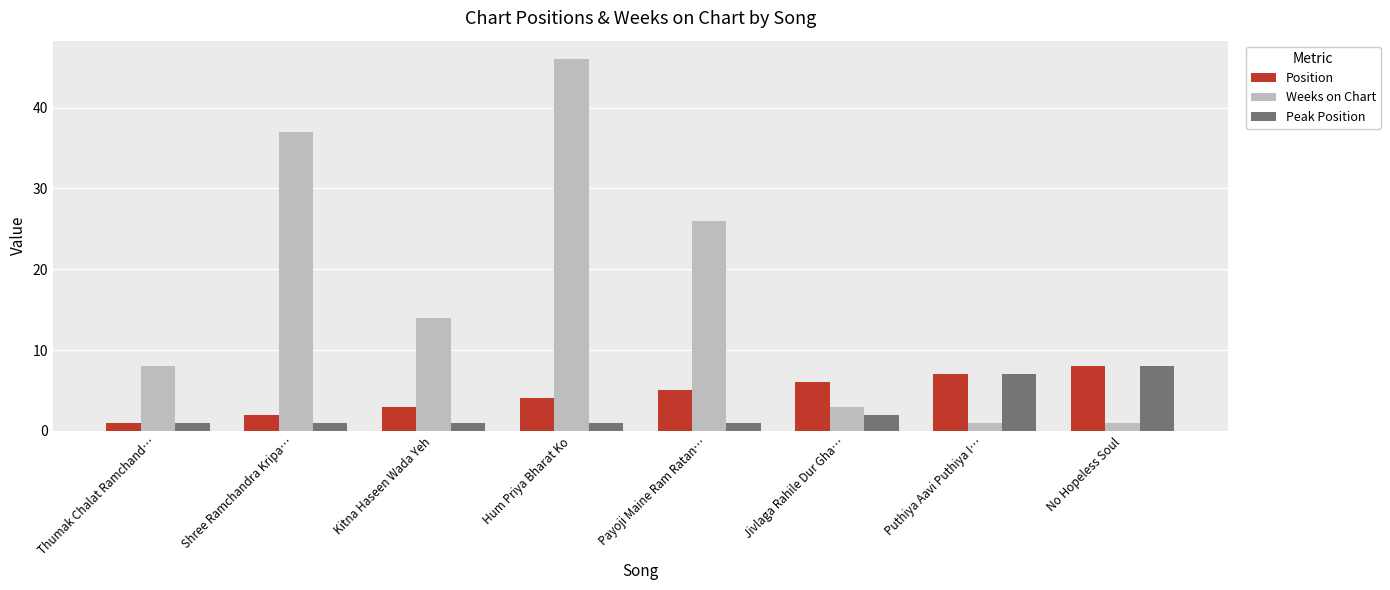

What is the difference between the maximum and minimum values in the Weeks on Chart series?

45